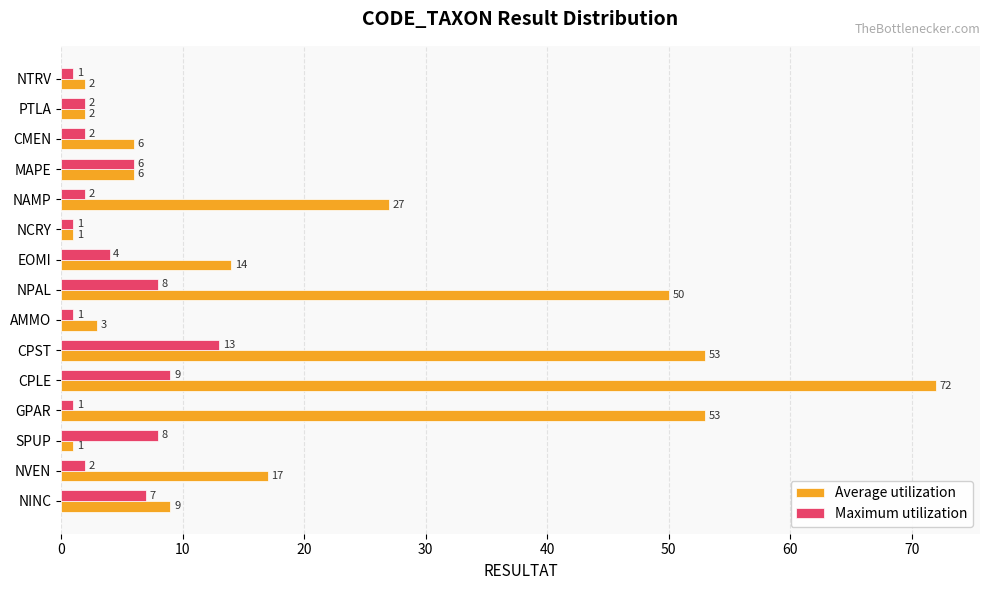

Which series has the largest range (max minus min)?

Average utilization